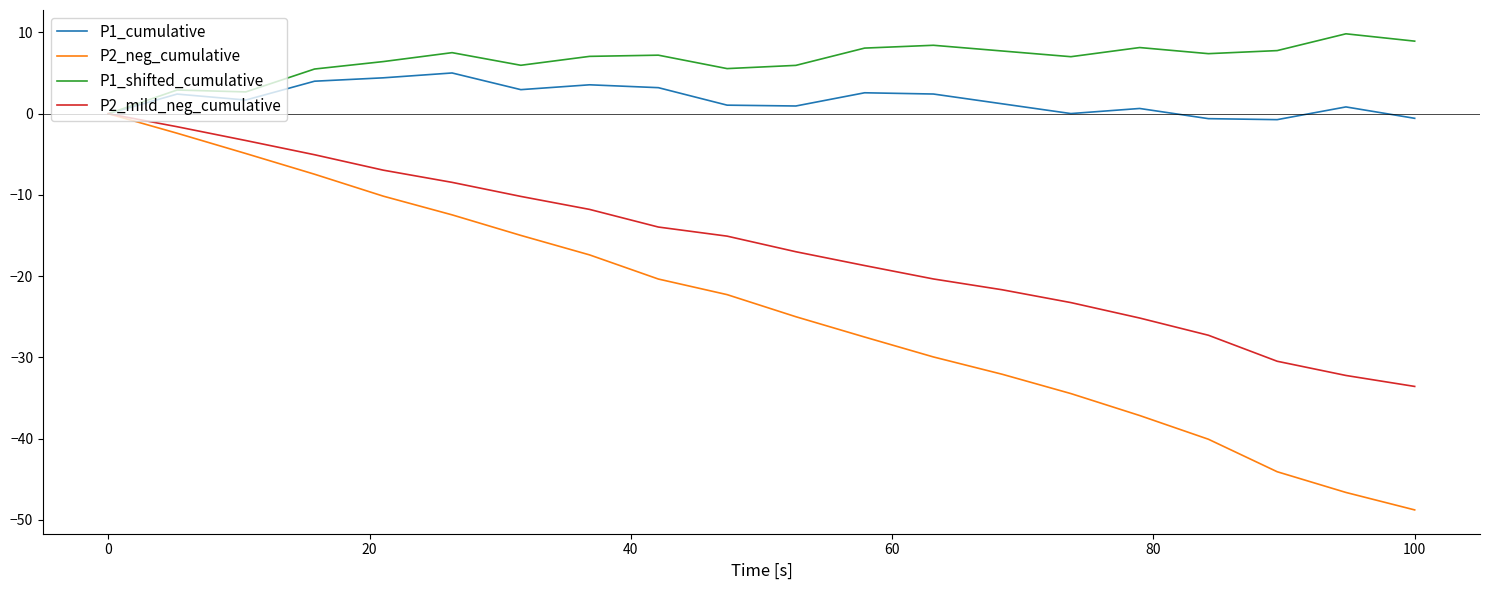

True or false: P2_mild_neg_cumulative has more than 2 points higher than both neighbors.

False